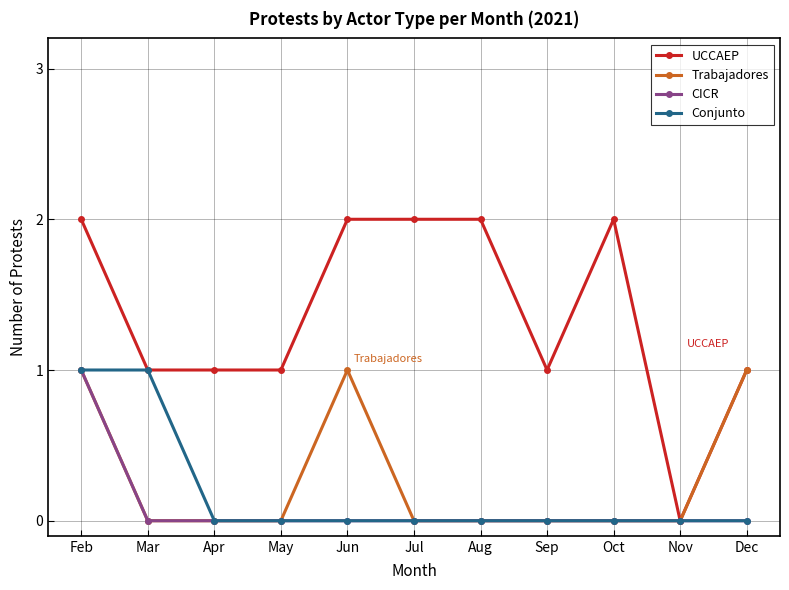

The value of UCCAEP at Apr is 1. True or false?

True